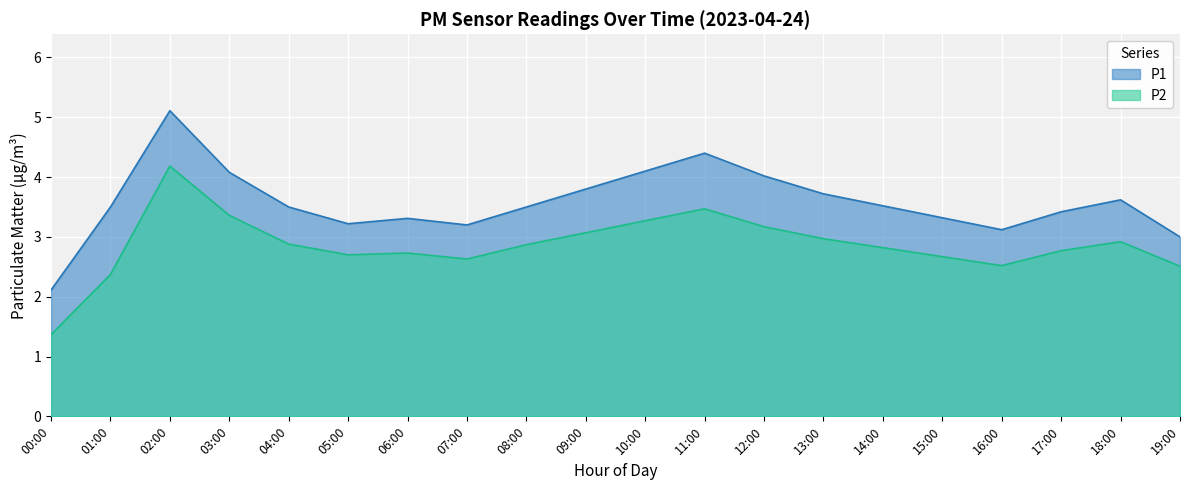

How many data points in P1 are above 3?

18